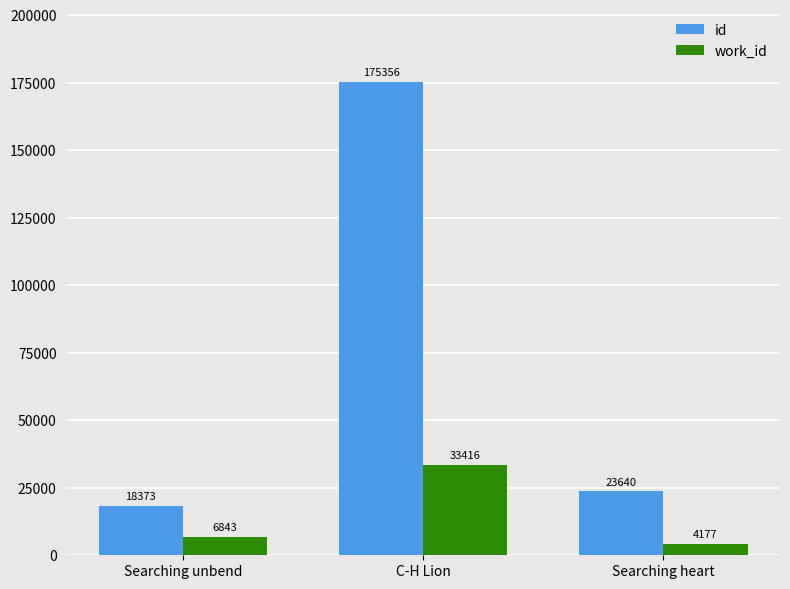

Reading left to right, what are all the values shown in this chart?

id: Searching unbend=18373	C-H Lion=175356	Searching heart=23640
work_id: Searching unbend=6843	C-H Lion=33416	Searching heart=4177